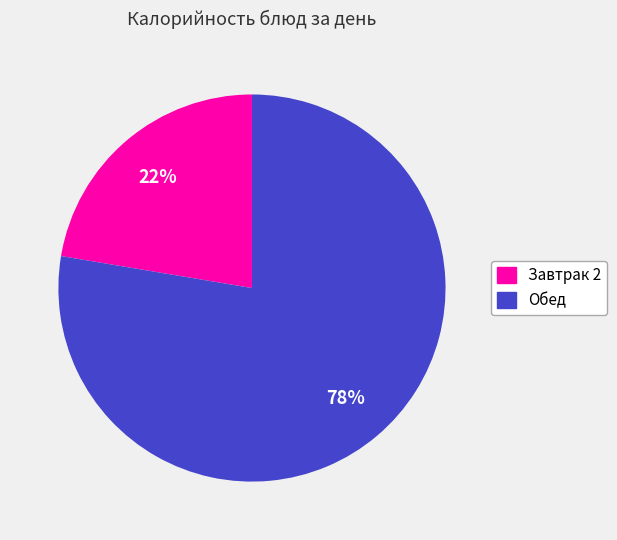

Does any single category account for the majority?

Yes